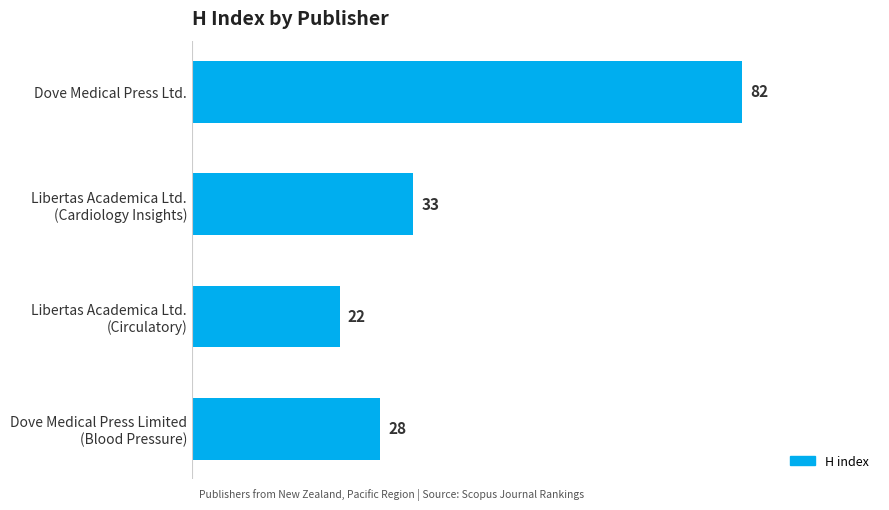

True or false: the data shows 82 at Dove Medical Press Ltd..

True